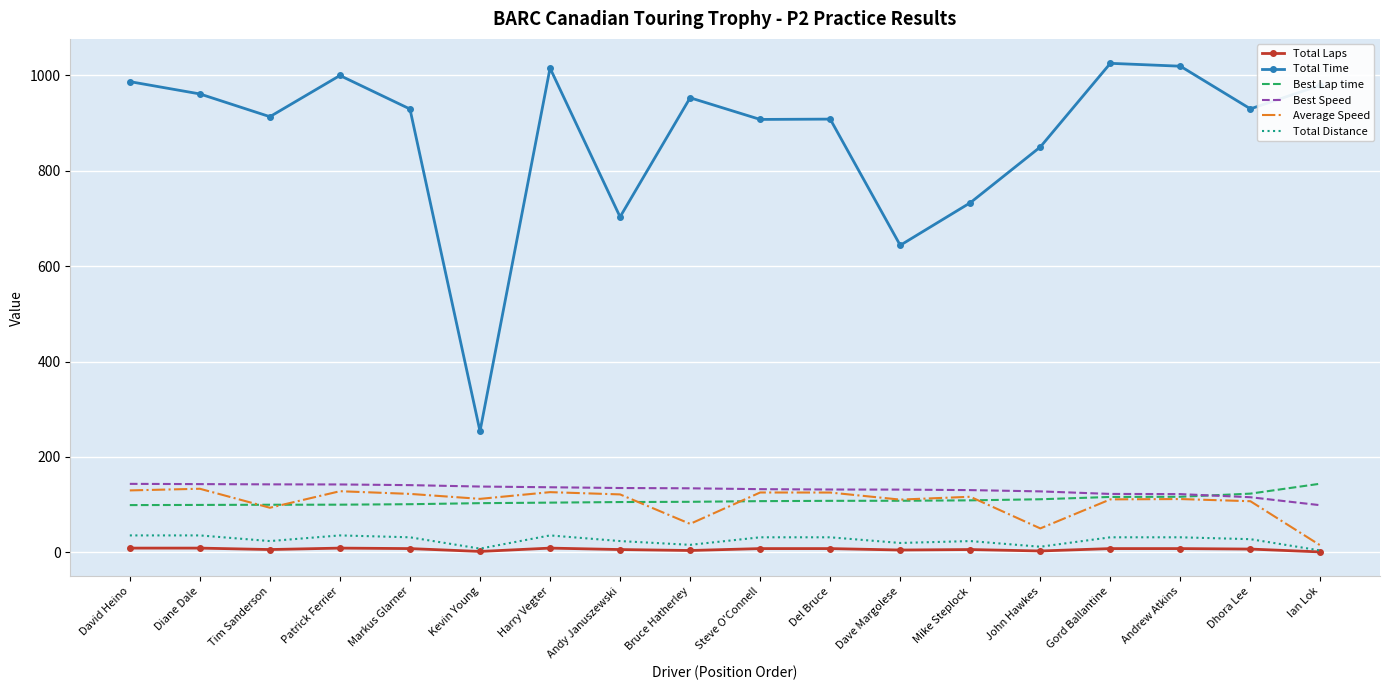

The value of Total Time at Gord Ballantine is 1025.1. True or false?

True